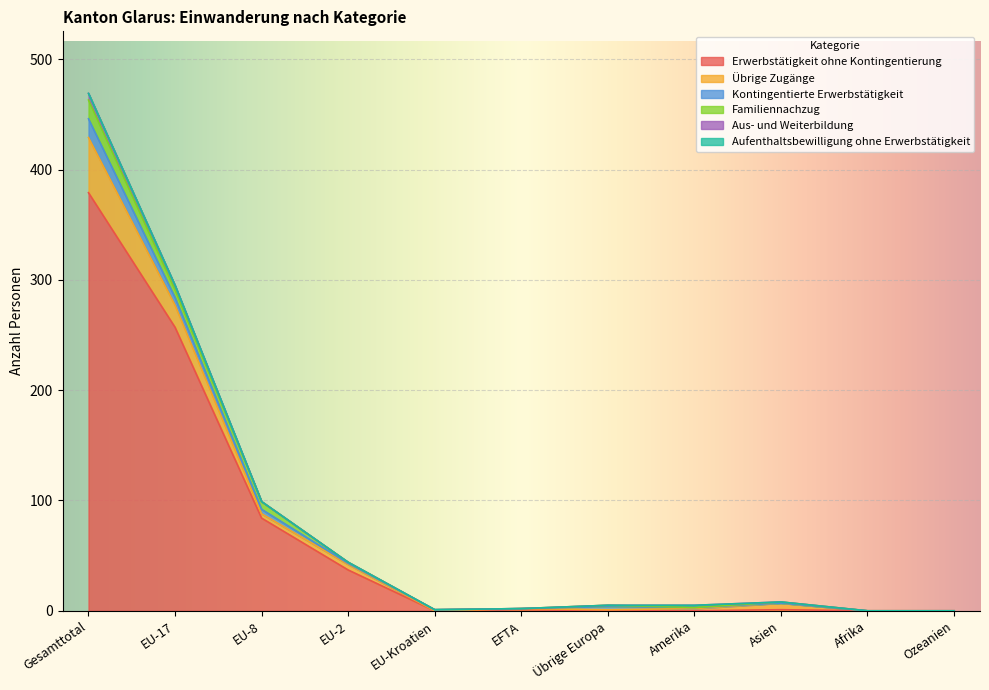

Where does the Kontingentierte Erwerbstätigkeit series first go above 1?

Gesamttotal